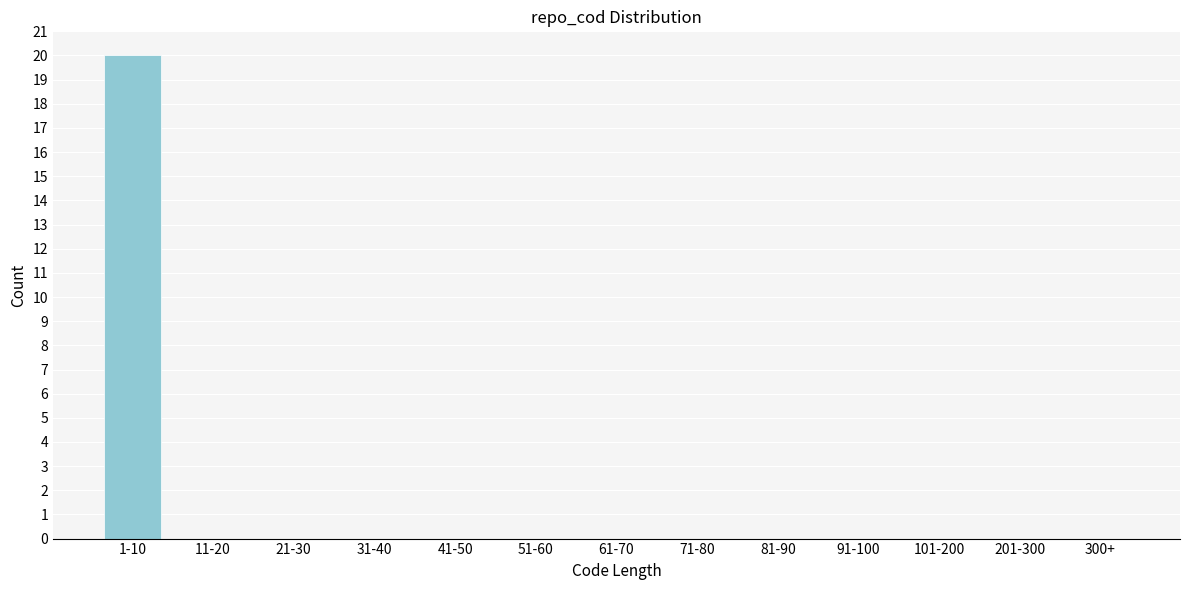

Reading left to right, what are all the values shown in this chart?

1-10=20	11-20=0	21-30=0	31-40=0	41-50=0	51-60=0	61-70=0	71-80=0	81-90=0	91-100=0	101-200=0	201-300=0	300+=0